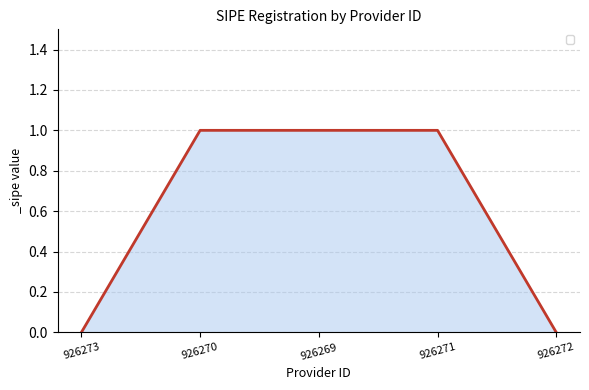

How many lines are shown in the chart?

1